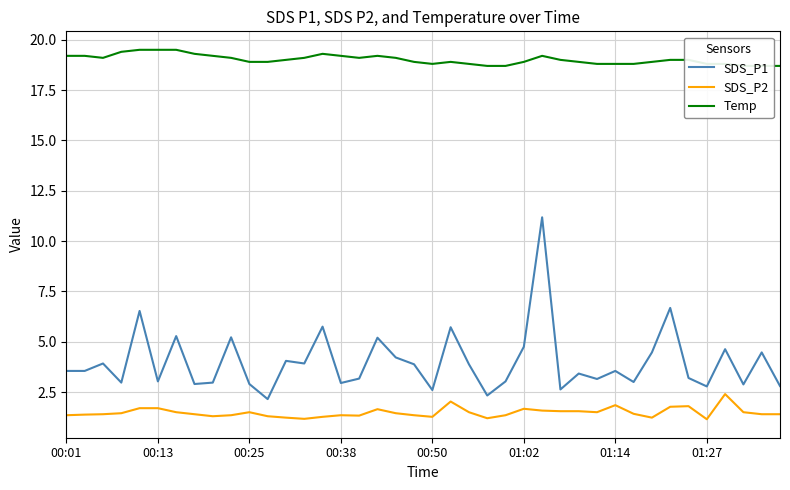

What is the sum of all SDS_P1 values?

159.3